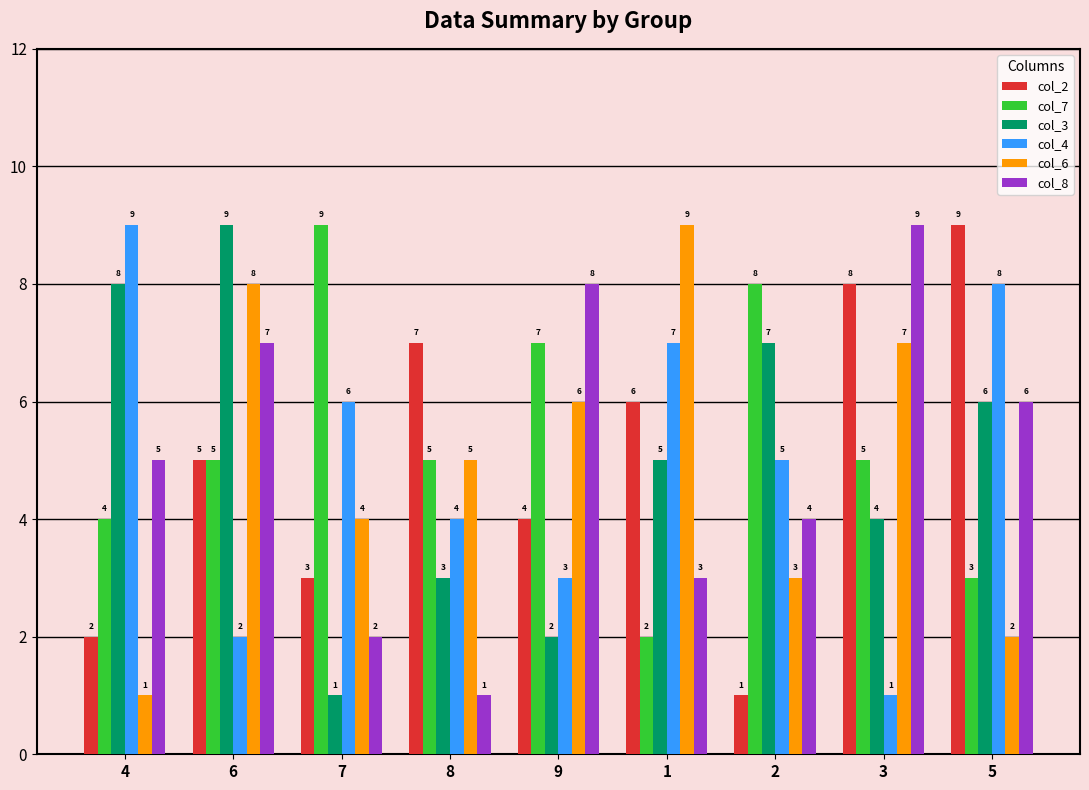

List the labels in order of col_3 value, smallest first.

7, 9, 8, 3, 1, 5, 2, 4, 6